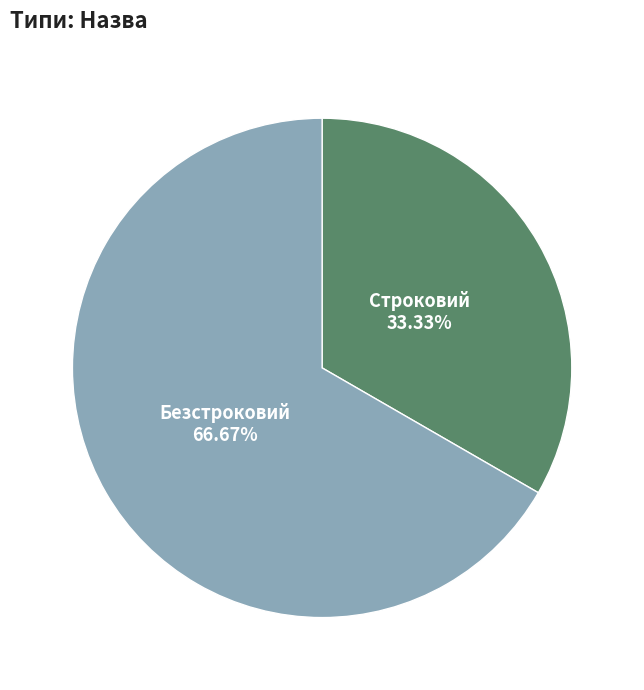

Do Строковий and Безстроковий together represent more than half of the pie?

Yes